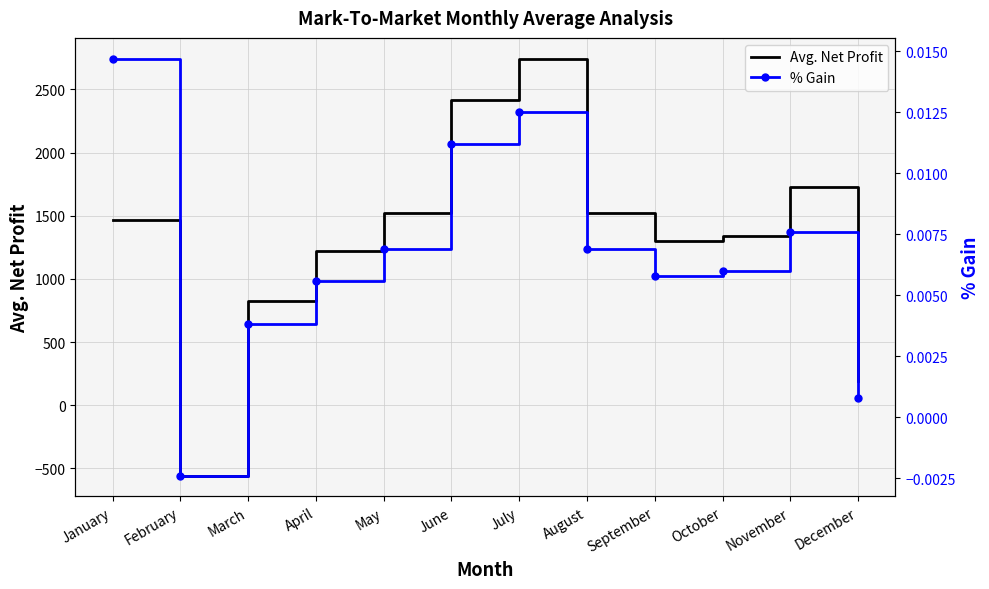

True or false: % Gain and Avg. Net Profit intersect in this chart.

True